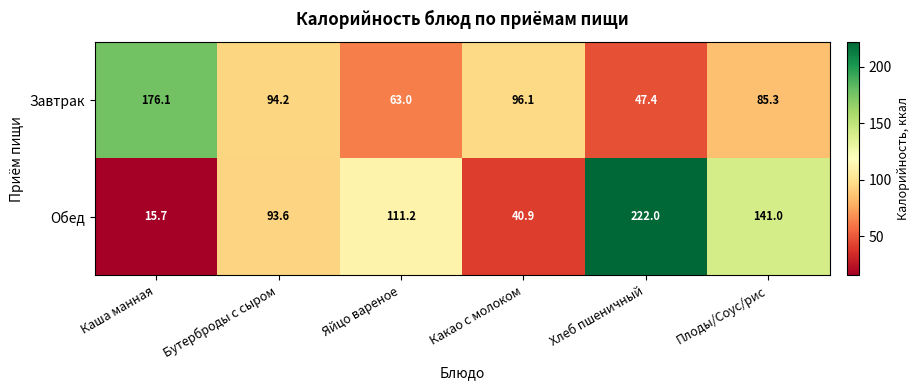

At which label does Обед reach its minimum?

Каша манная